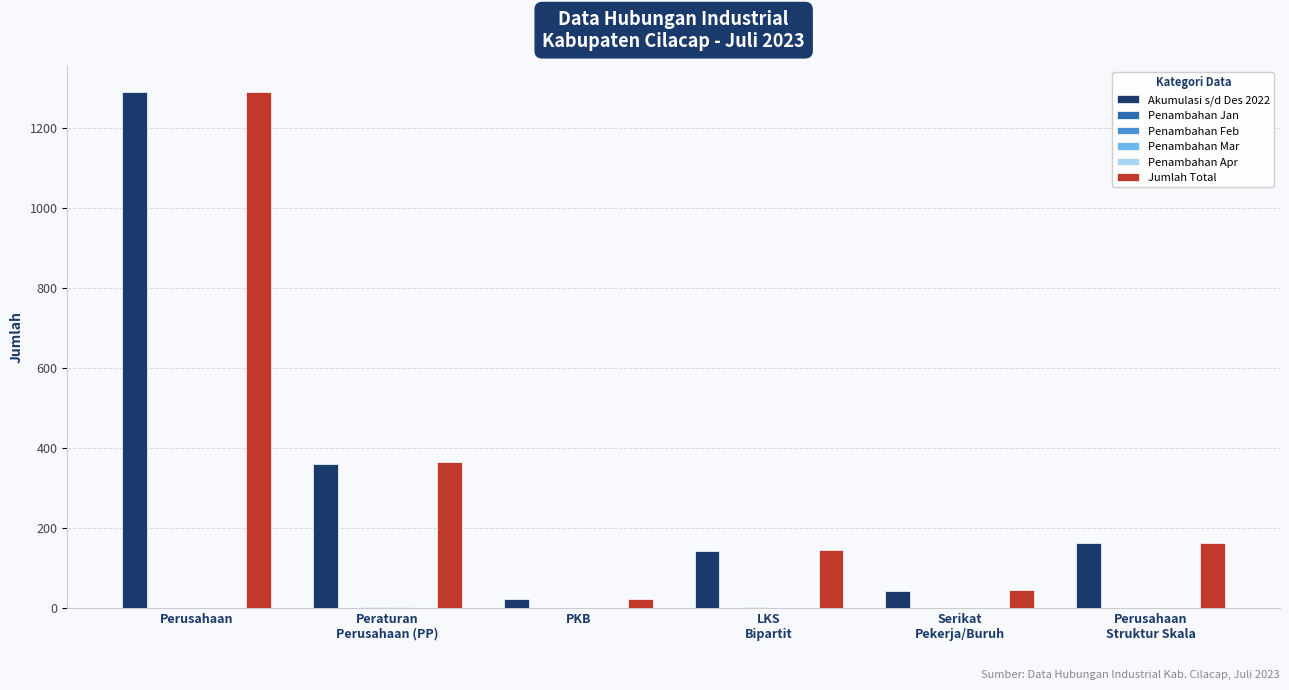

Count the number of categories in the chart.

6